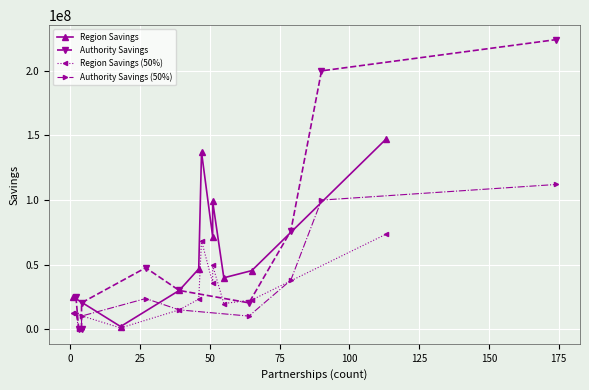

The Region Savings (50%) series shows 19454853.9 at −25. True or false?

False